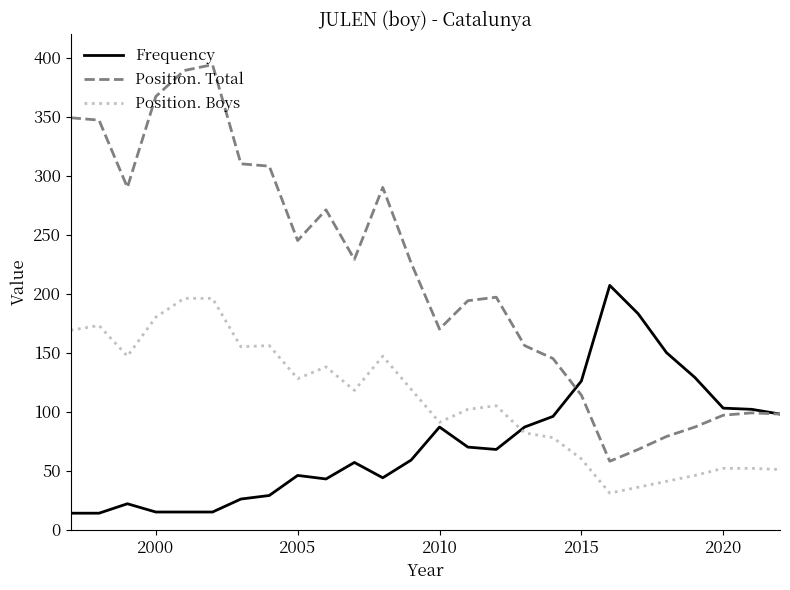

What is the minimum value for Position. Boys?

31